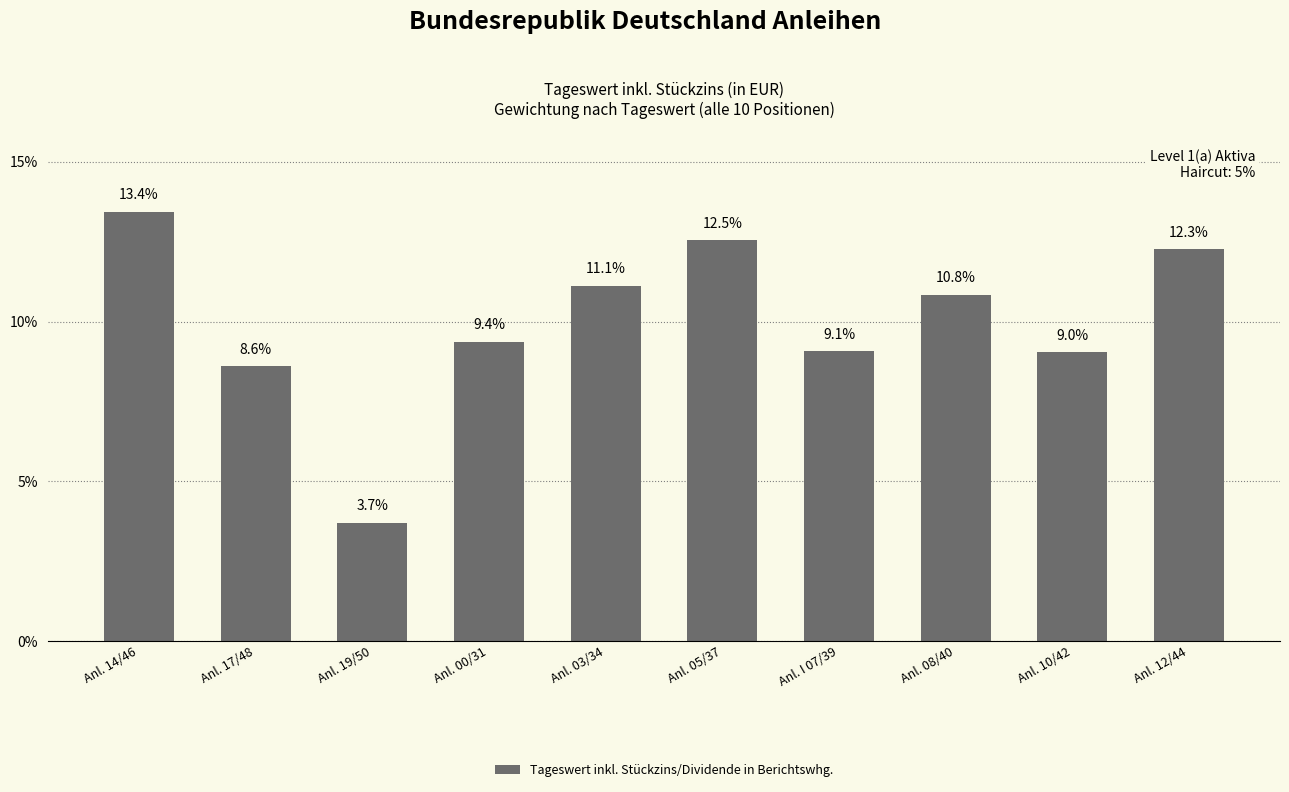

What is the maximum value shown in the chart?

13.4